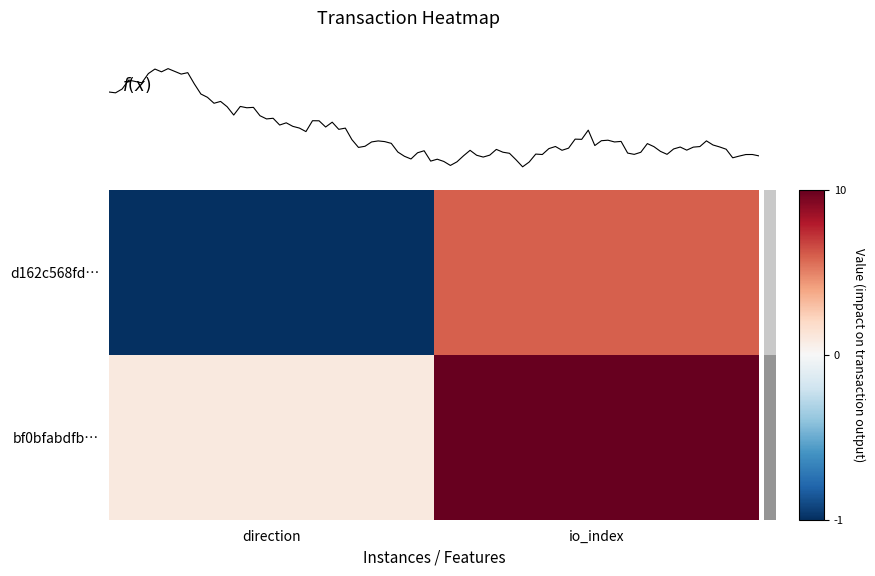

At which label does bf0bfabdfb… reach its peak?

io_index